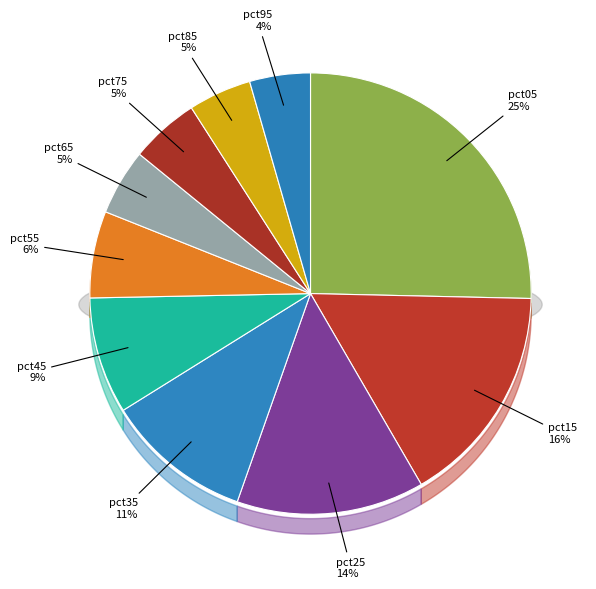

How many slices are in this pie chart?

10